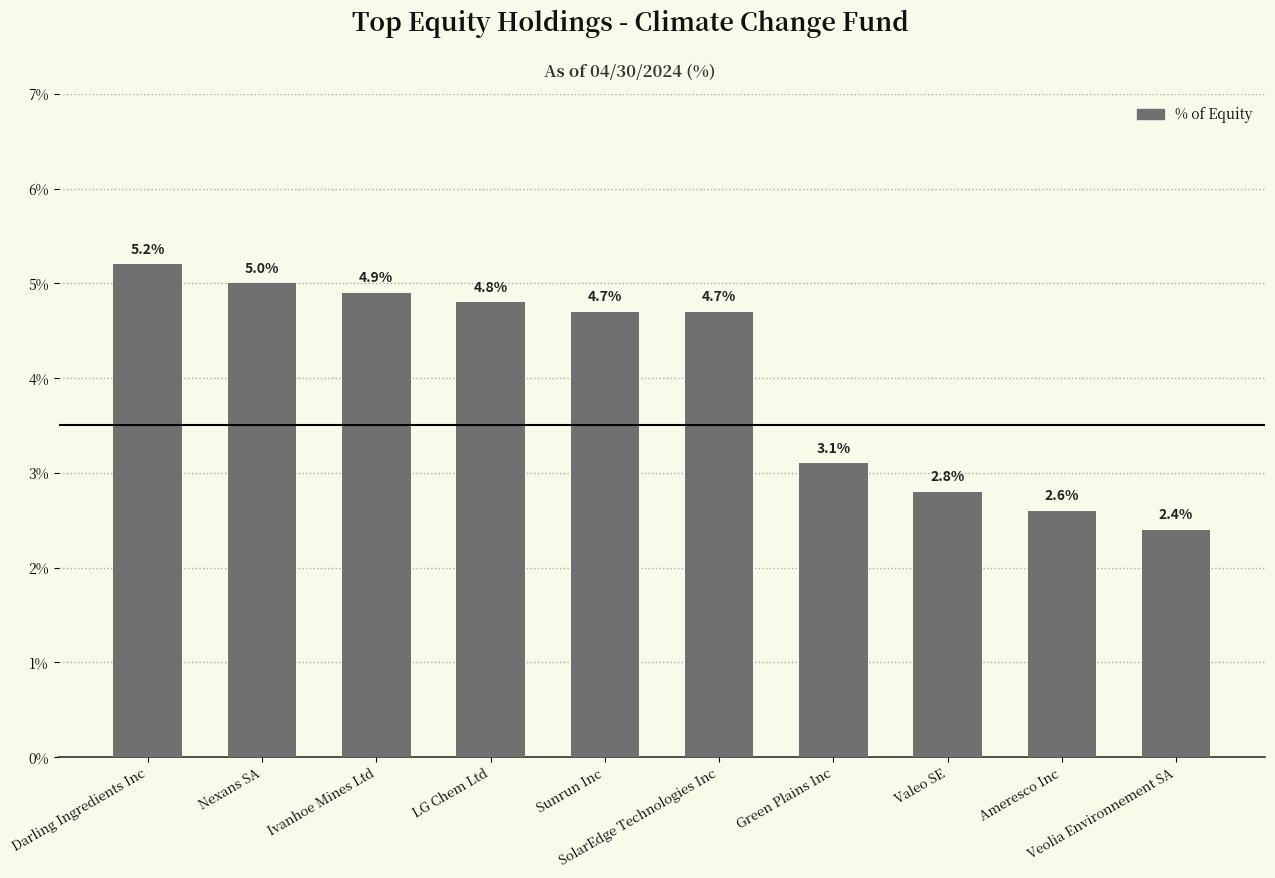

What is the greatest value displayed?

5.2